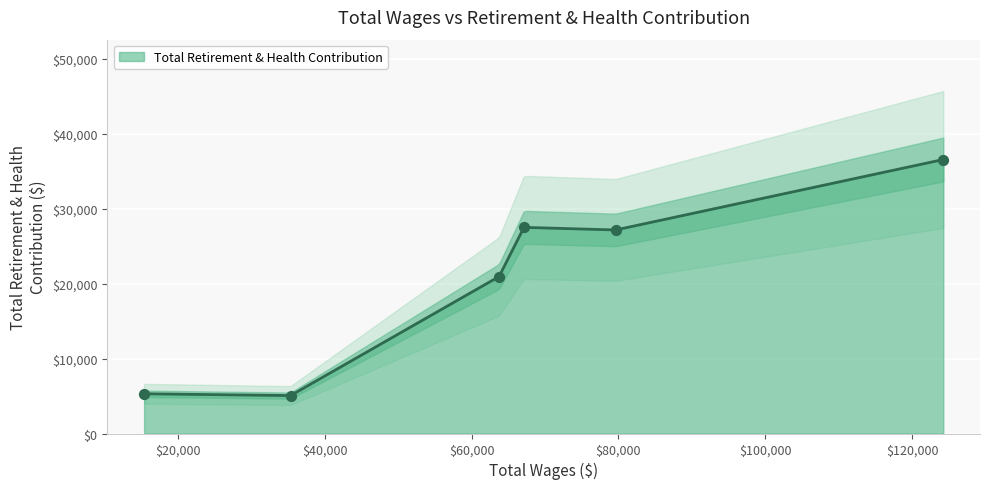

Which has a higher value, 124219.0 or 79614.0?

124219.0